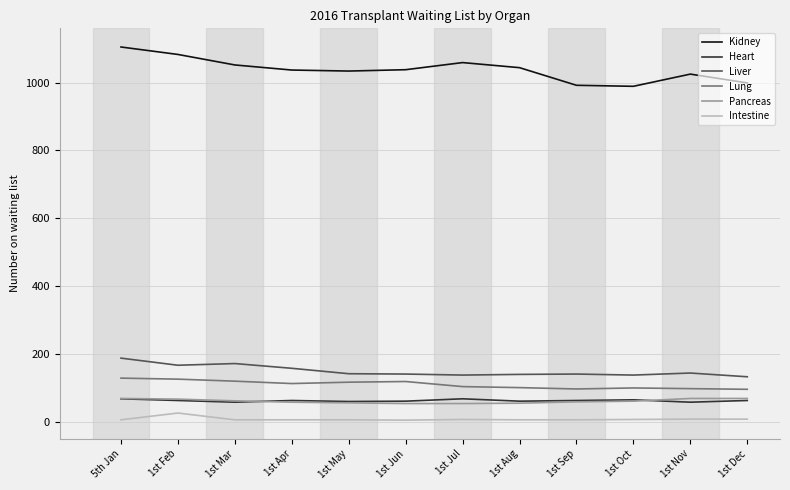

True or false: Kidney and Liver intersect in this chart.

False